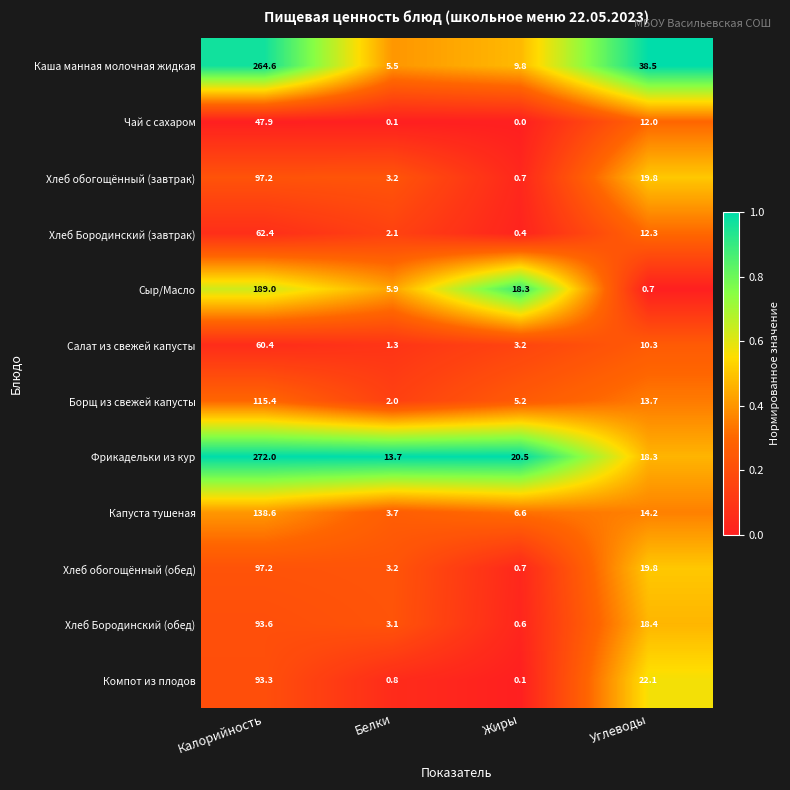

What is the maximum value for Капуста тушеная?

138.6